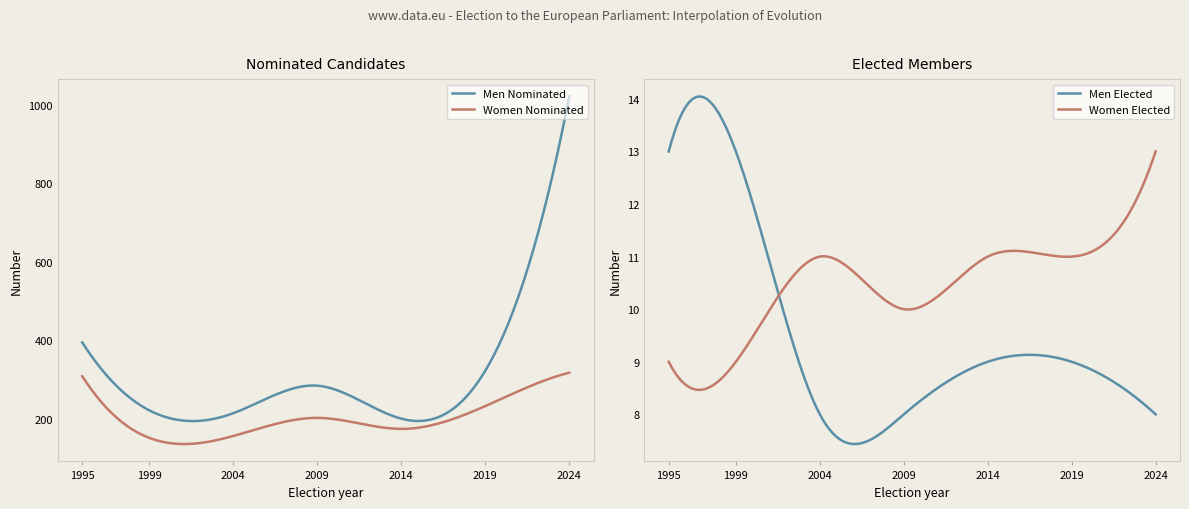

Reading left to right, what are all the values shown in this chart?

Men Nominated: 1995=395	1999=222	2004=215	2009=285	2014=201	2019=323	2024=1021
Women Nominated: 1995=309	1999=152	2004=157	2009=203	2014=175	2019=233	2024=318
Men Elected: 1995=13	1999=13	2004=8	2009=8	2014=9	2019=9	2024=8
Women Elected: 1995=9	1999=9	2004=11	2009=10	2014=11	2019=11	2024=13